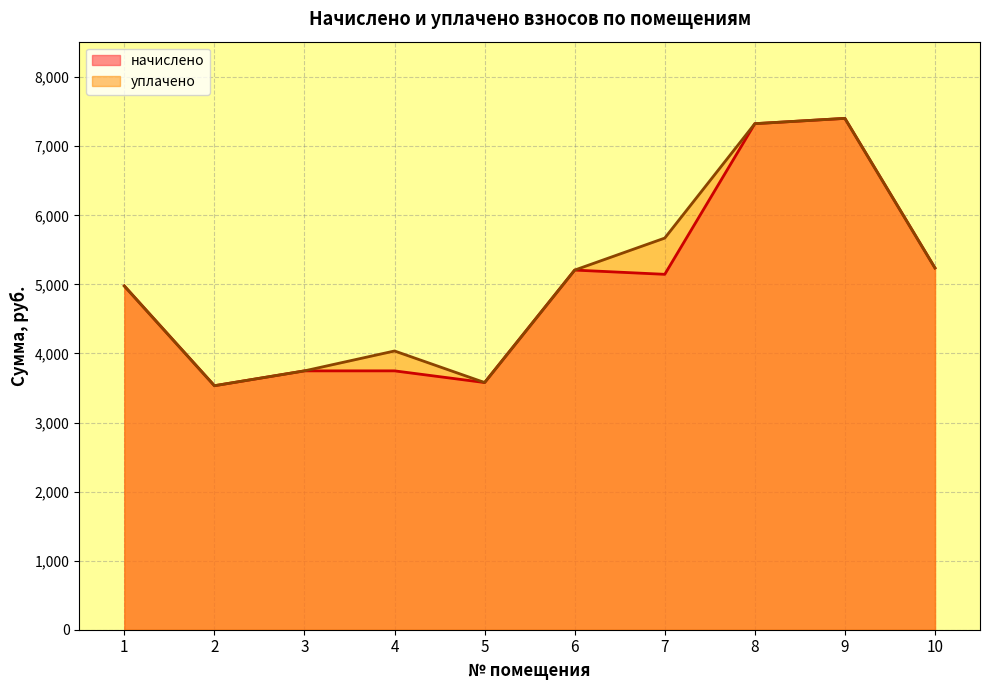

What is the difference between the начислено values at 8 and 5?

3747.8